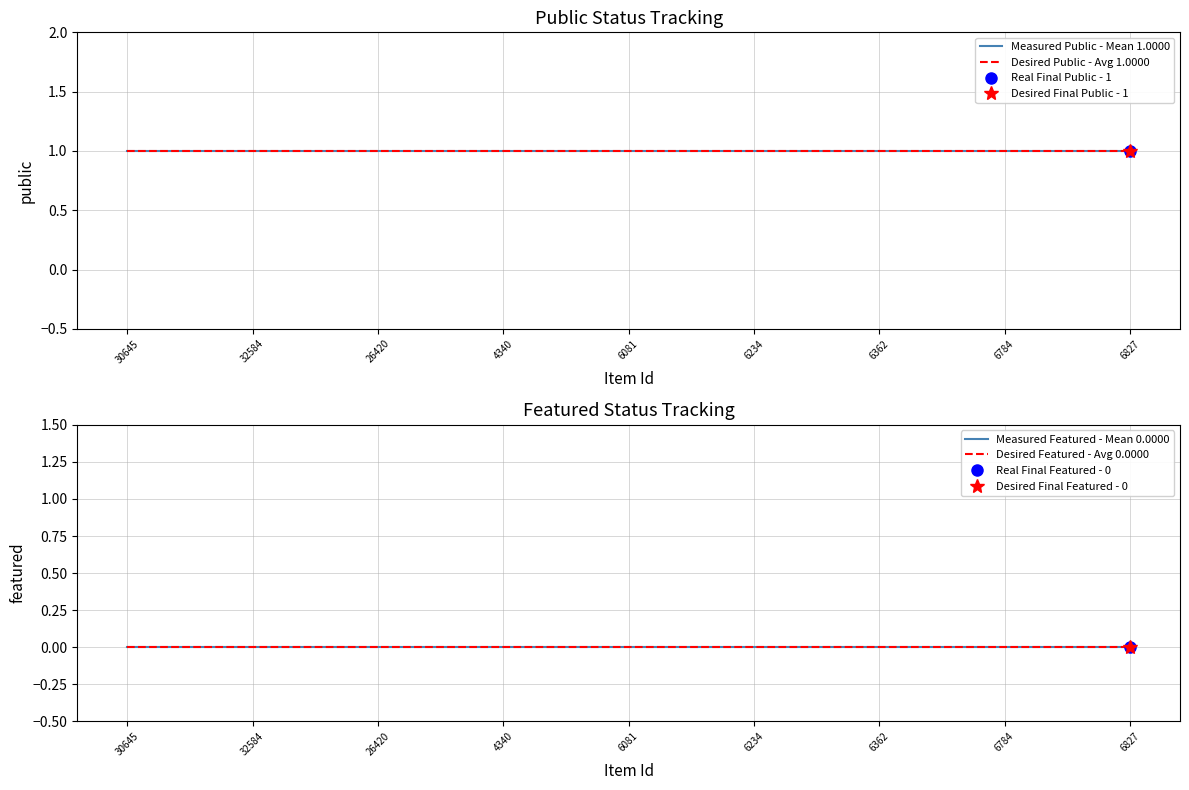

Is the value of Desired Featured - Avg 0.0000 at 9 greater than the value of Measured Featured - Mean 0.0000 at 32584?

No